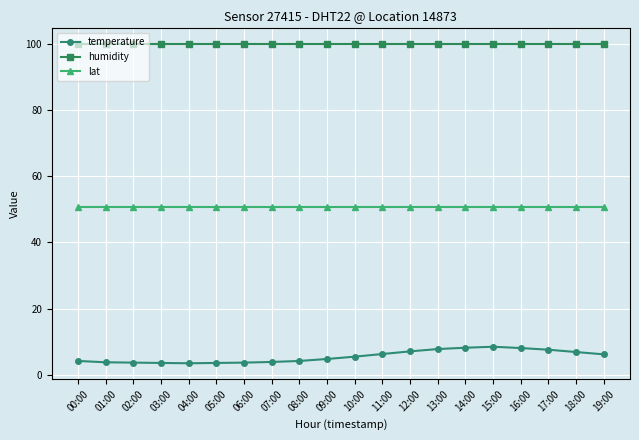

What value does the humidity series have at 10:00?

99.9